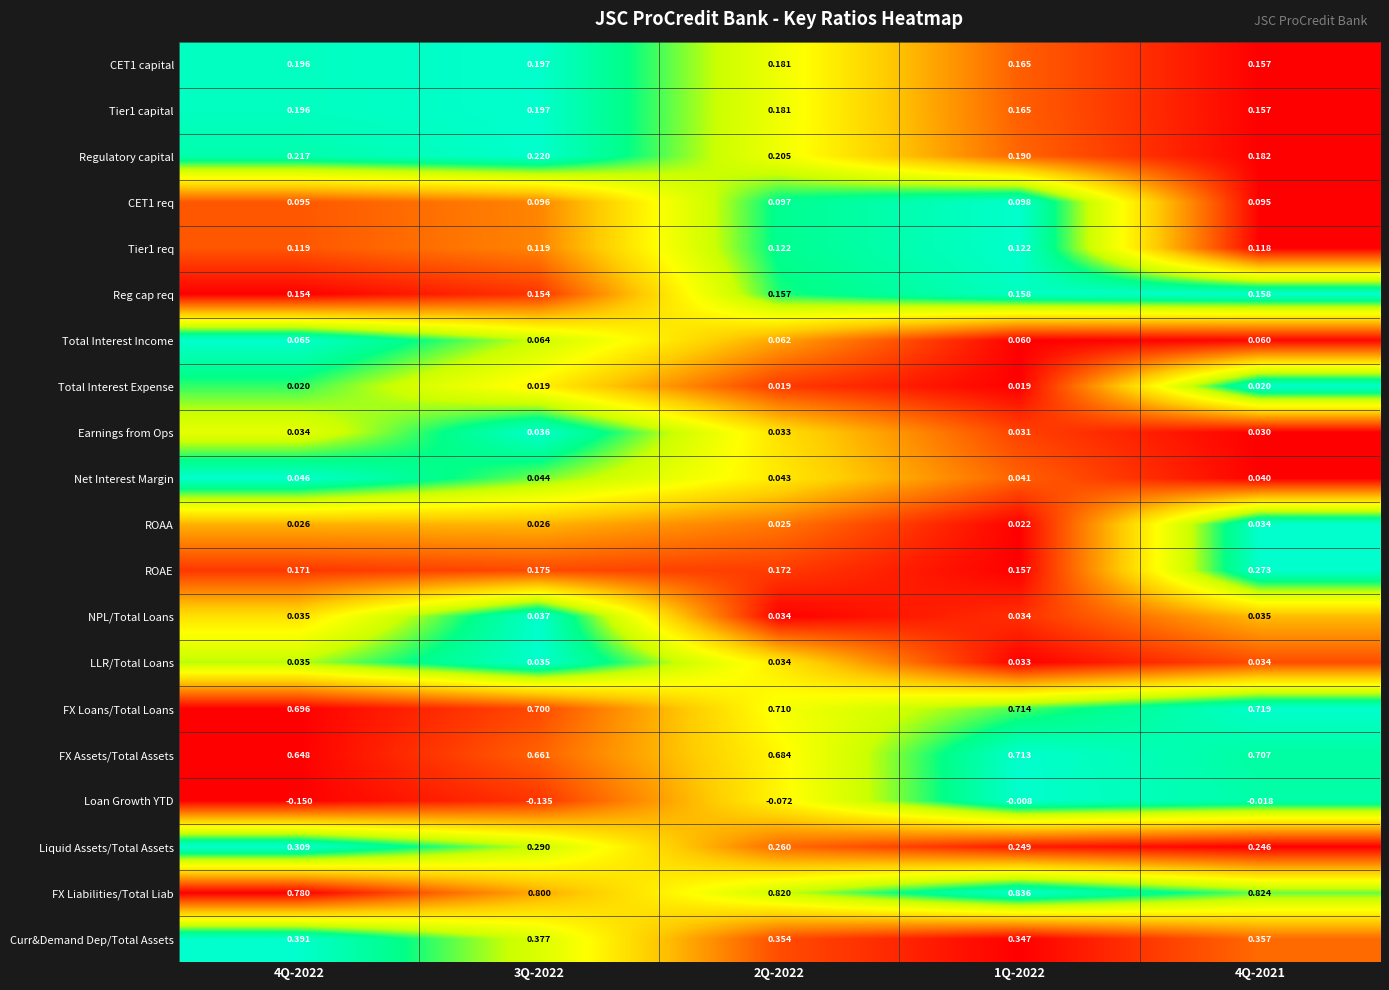

Is the value of Liquid Assets/Total Assets at 2Q-2022 greater than the value of FX Liabilities/Total Liab at 3Q-2022?

No